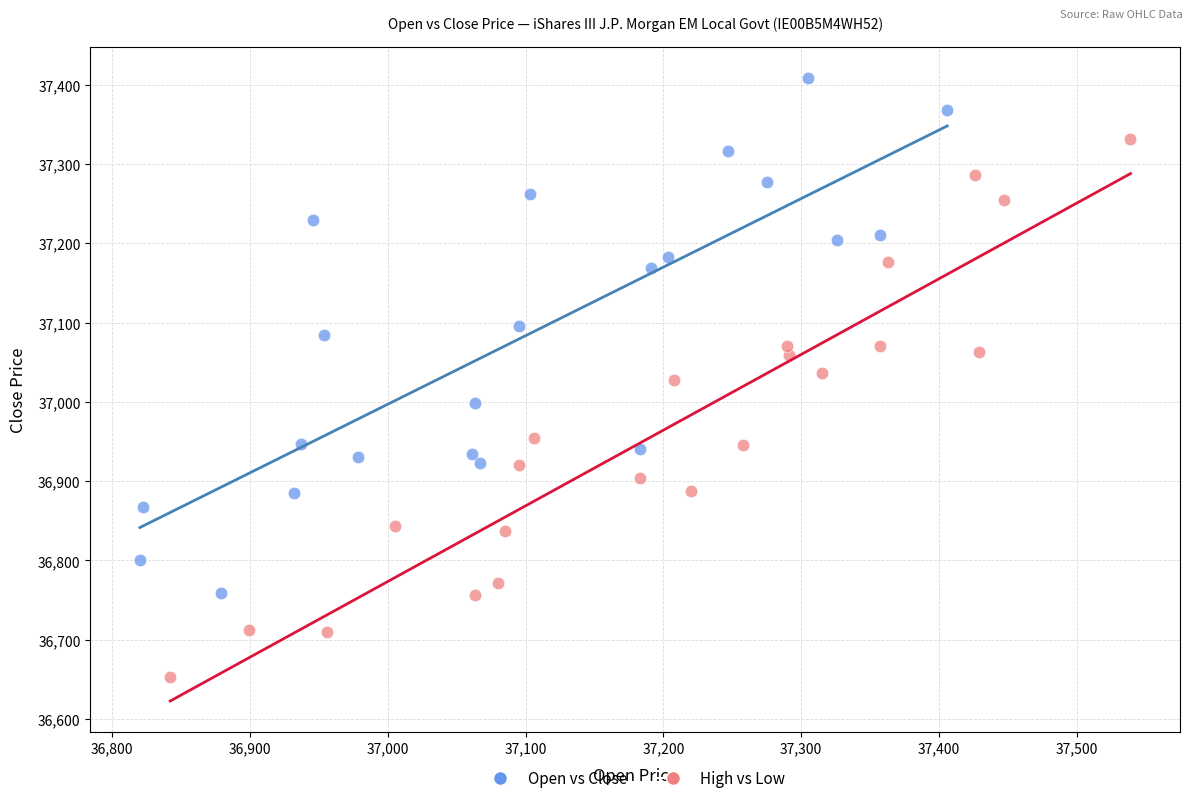

Which series has the widest spread of Y values?

High vs Low